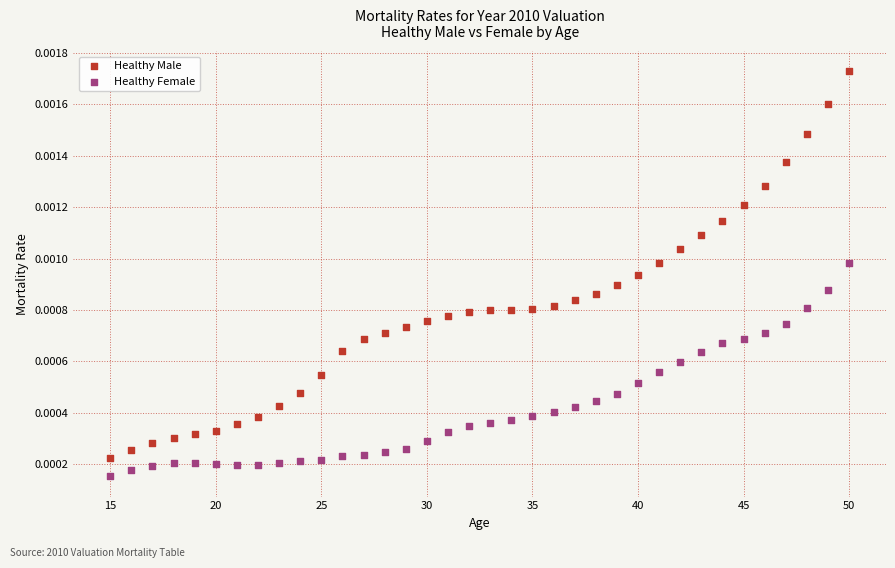

What are all the series names shown in the legend?

Healthy Male, Healthy Female